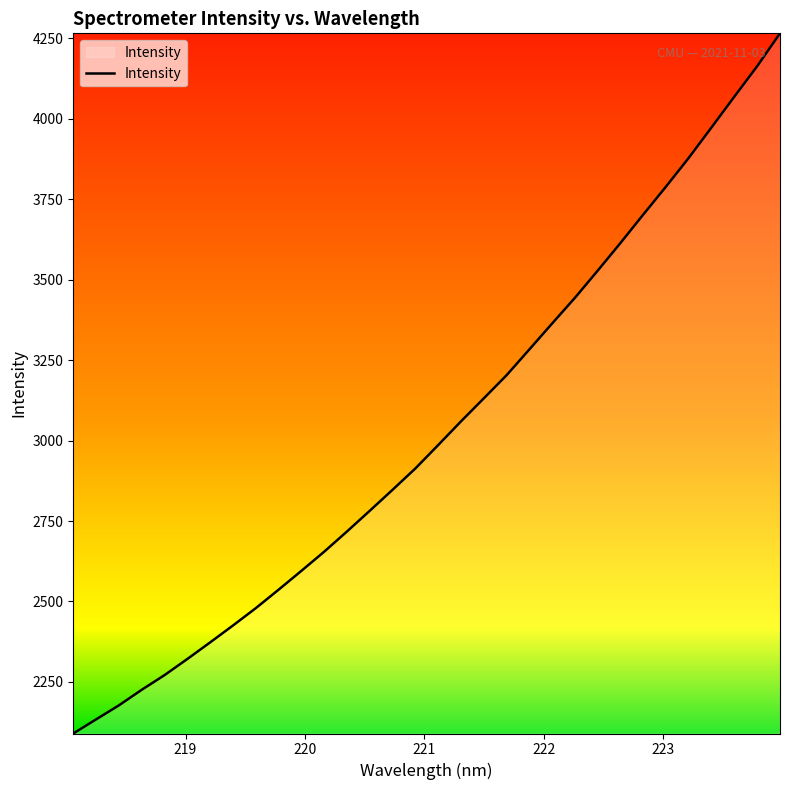

What is the difference between the maximum and minimum values?

2175.5